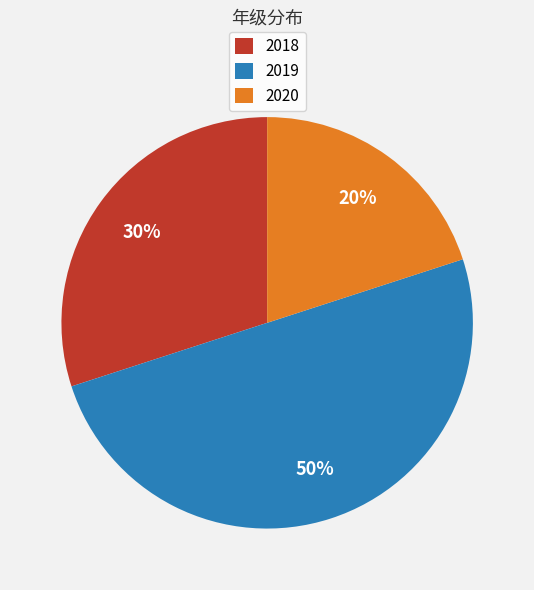

Approximately how many times larger is the value at 2020 compared to 2019?

0.4